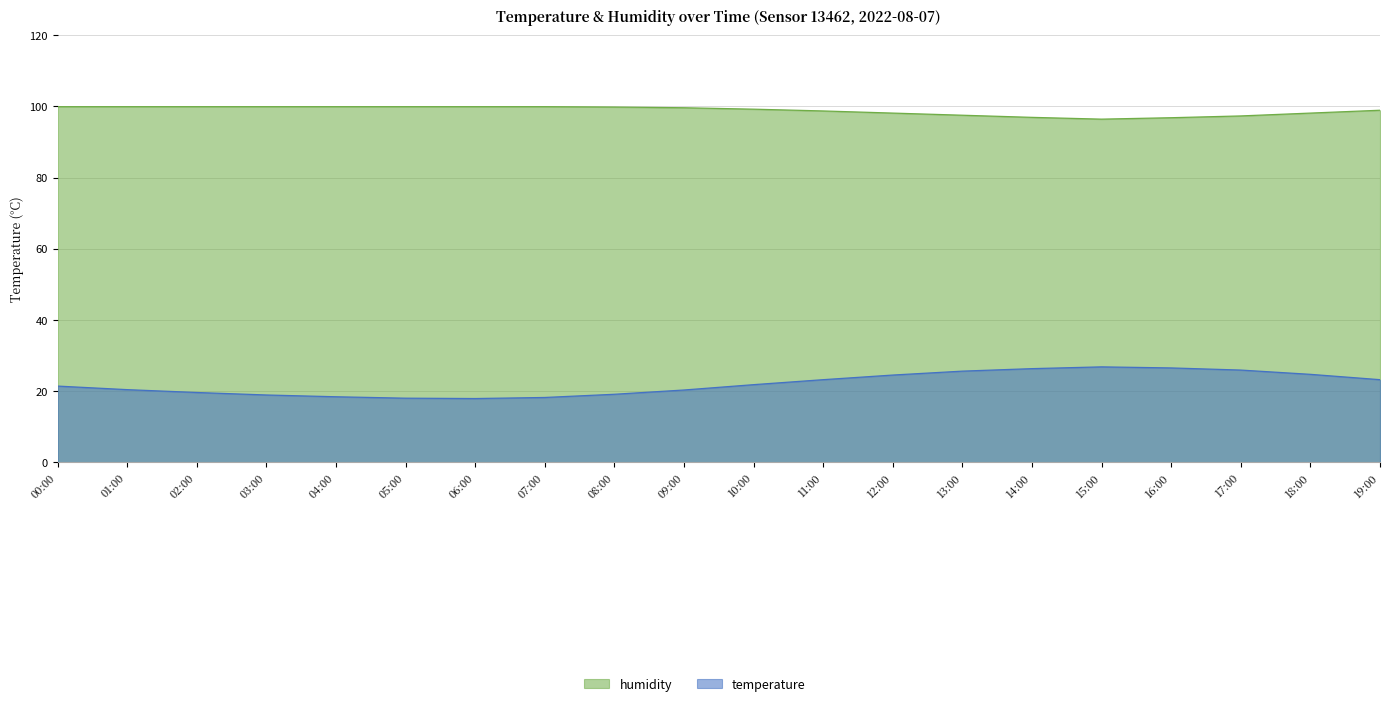

How many data points in temperature are less than 21?

9